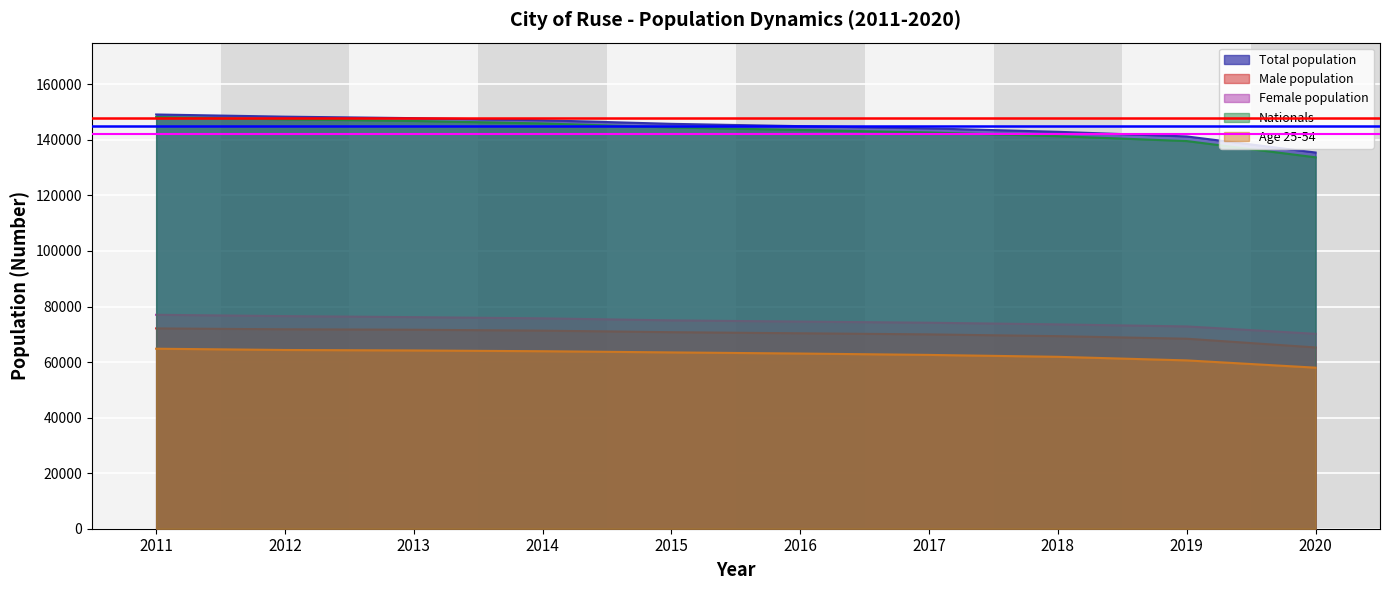

List the labels in order of Age 25-54 value, smallest first.

2020, 2019, 2018, 2017, 2016, 2015, 2014, 2013, 2012, 2011